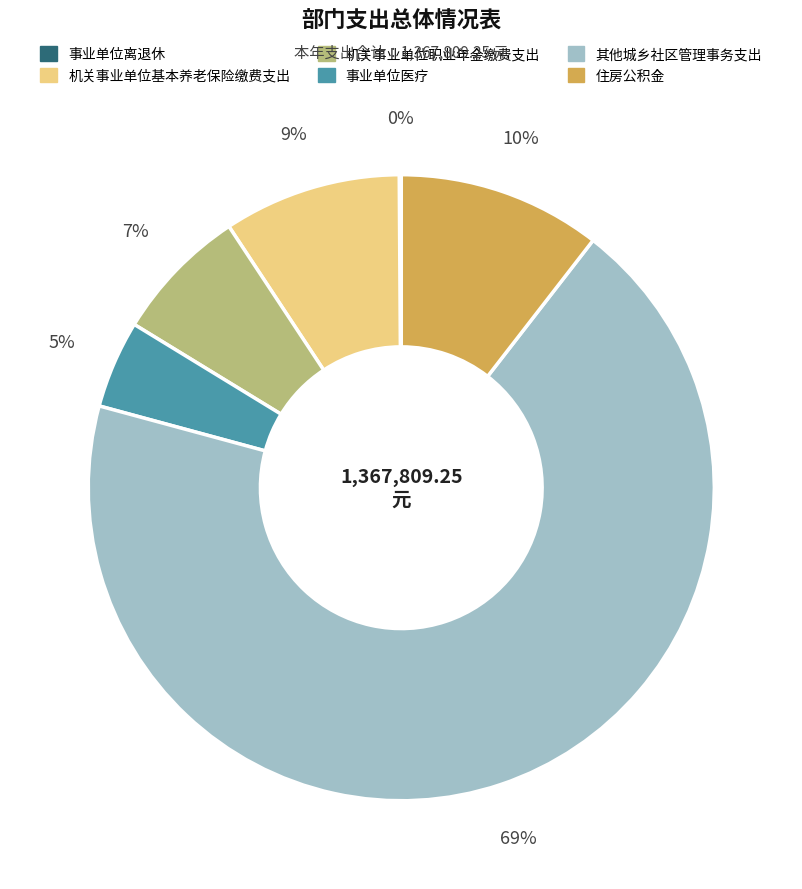

What is the largest slice in the pie chart?

其他城乡社区管理事务支出